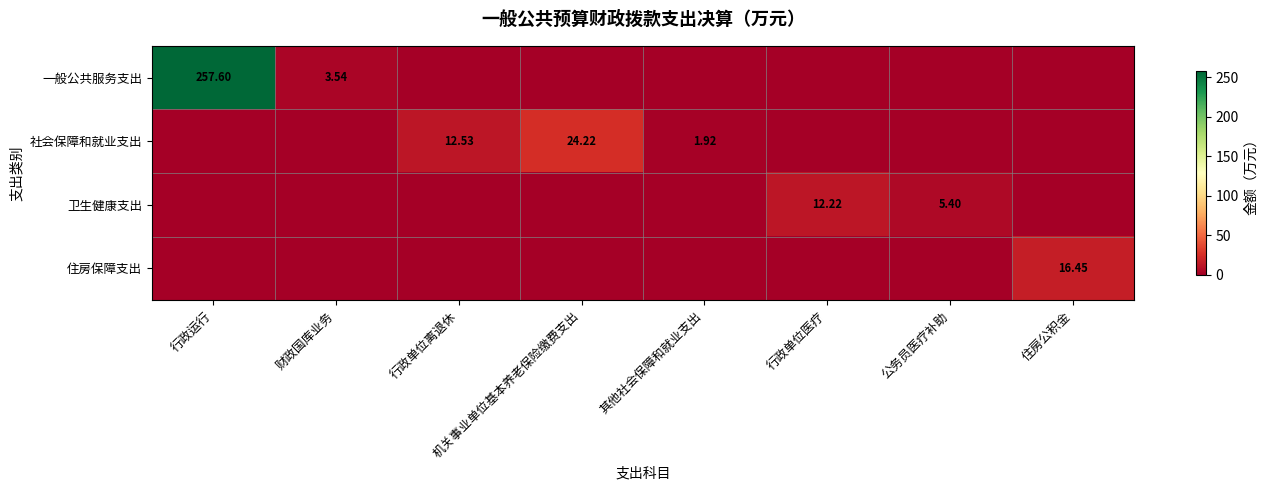

Is it true that 社会保障和就业支出 equals -15.7 at 公务员医疗补助?

False